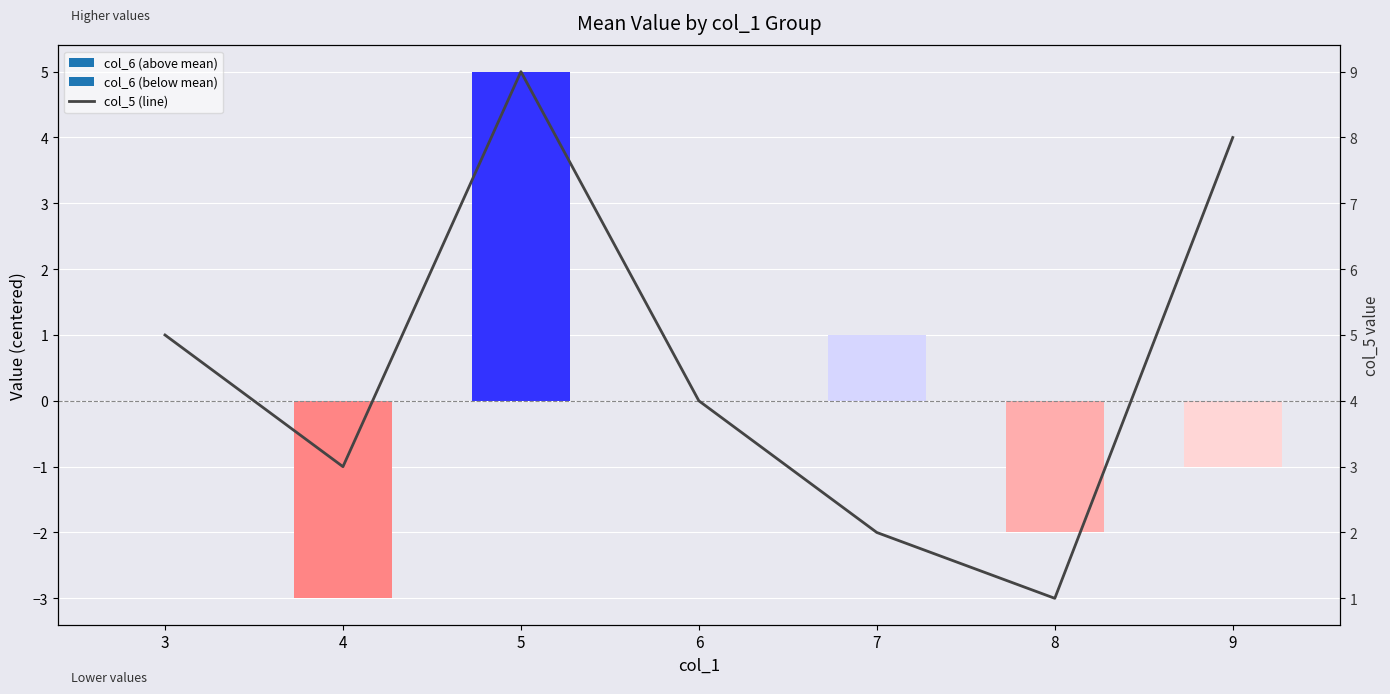

What is the change in value from 4 to 9?

+5